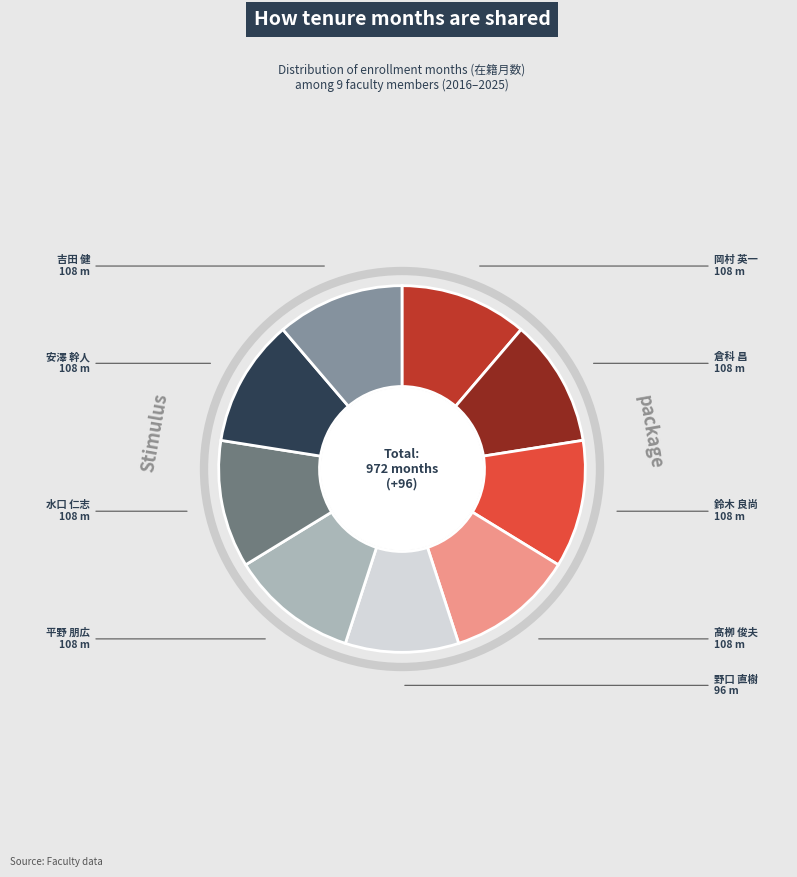

Is there any slice that represents more than half of the pie?

No